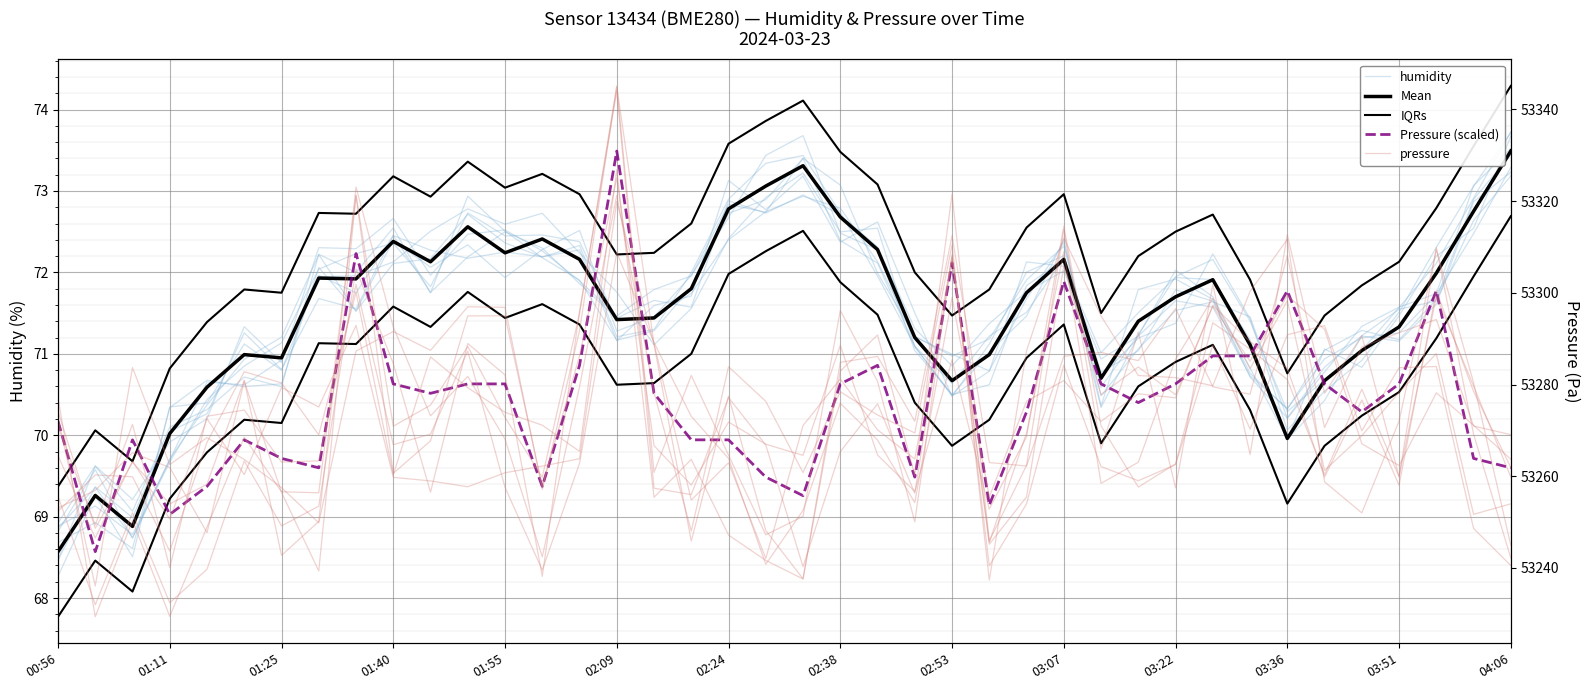

After their last crossing, which series has the higher values: humidity or Pressure (scaled)?

humidity